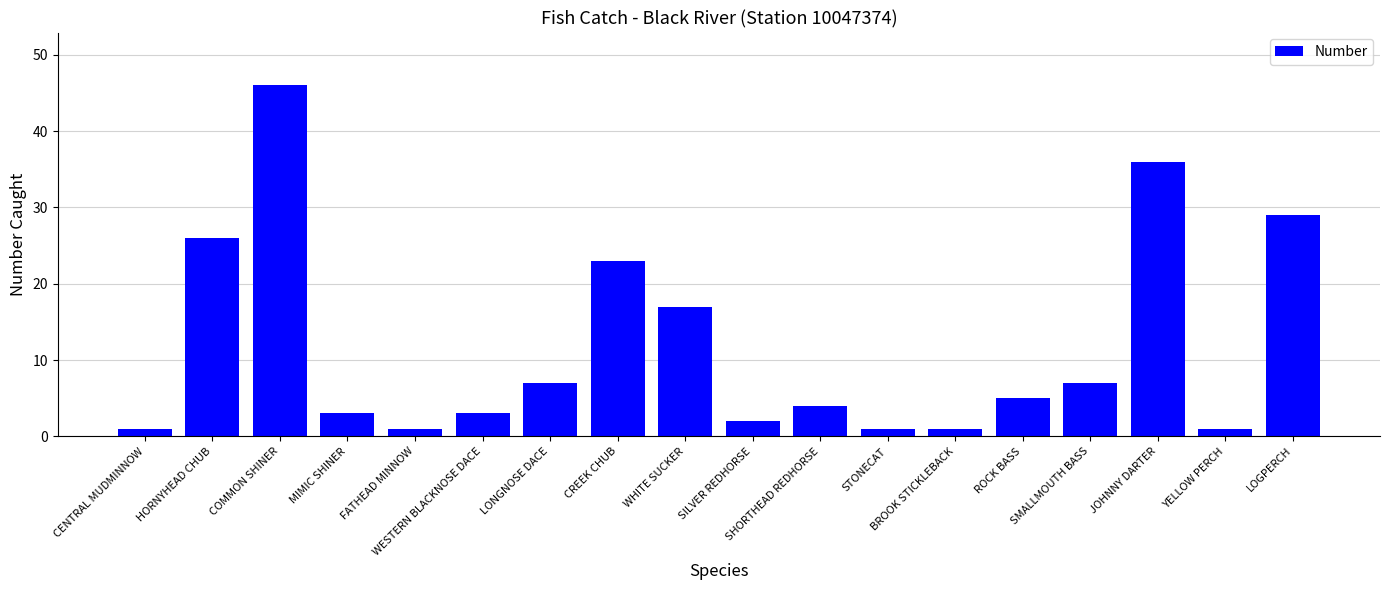

Is it true that the value at LOGPERCH is 29?

True